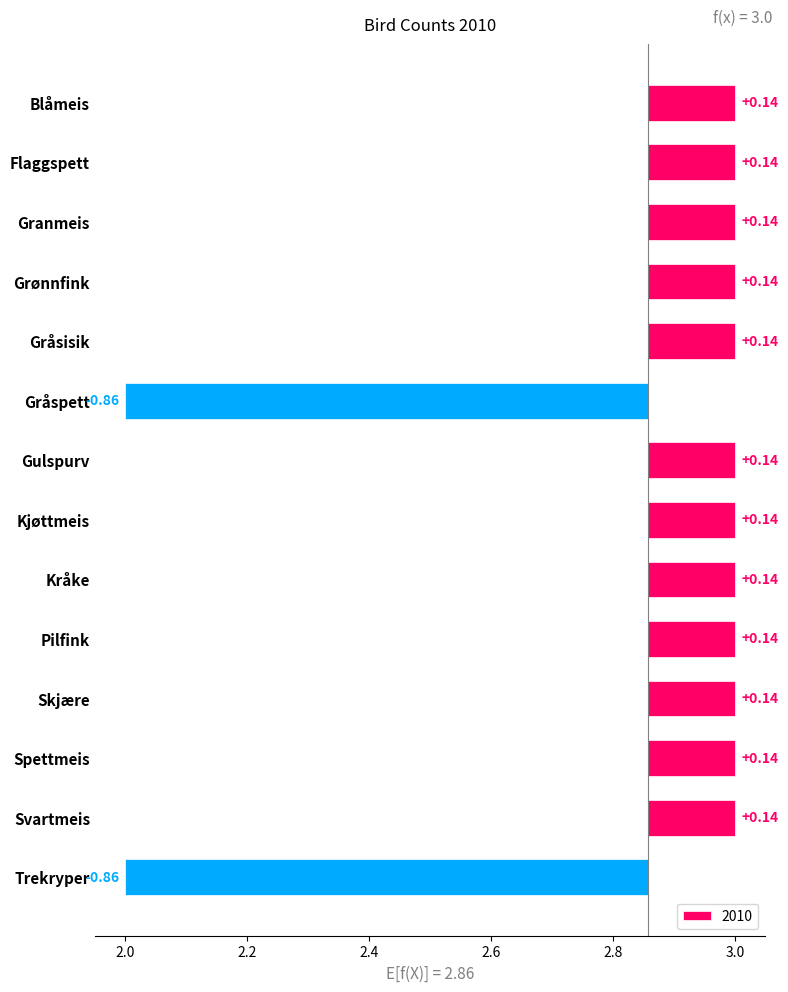

What is the sum of the values at Kråke and Spettmeis?

0.3